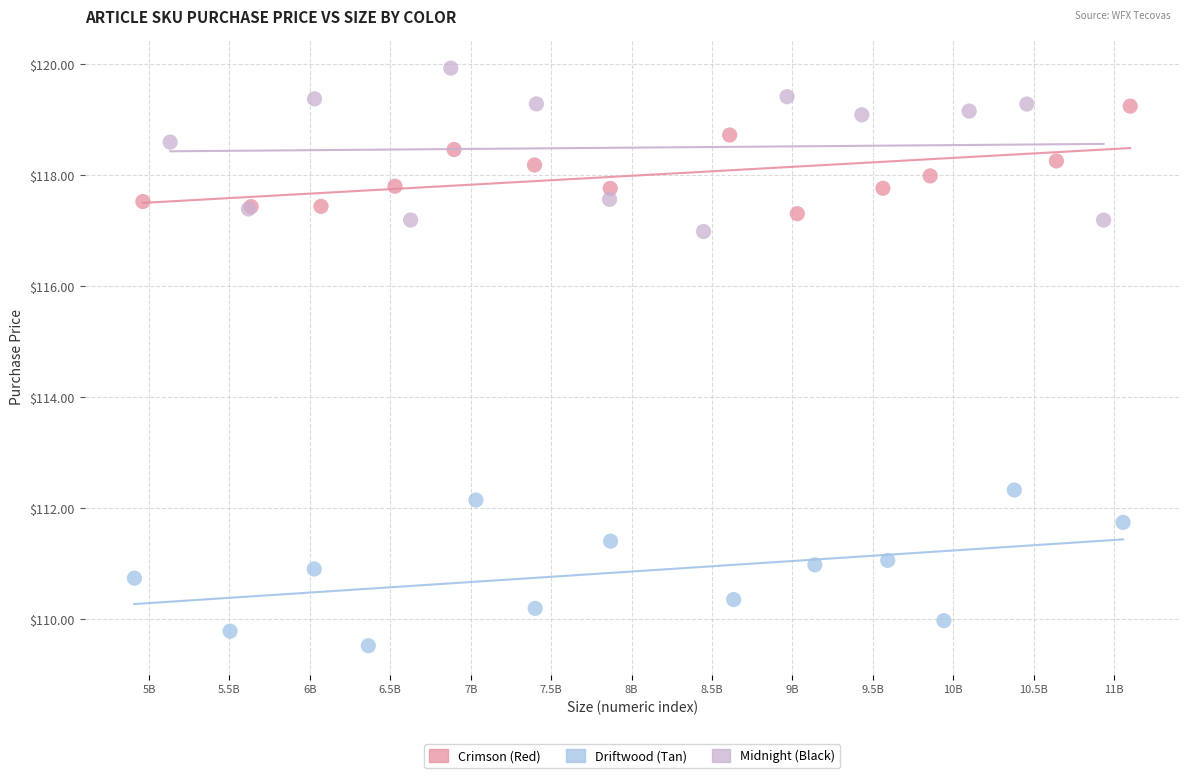

Which series contains the lowest Y value?

Driftwood (Tan)